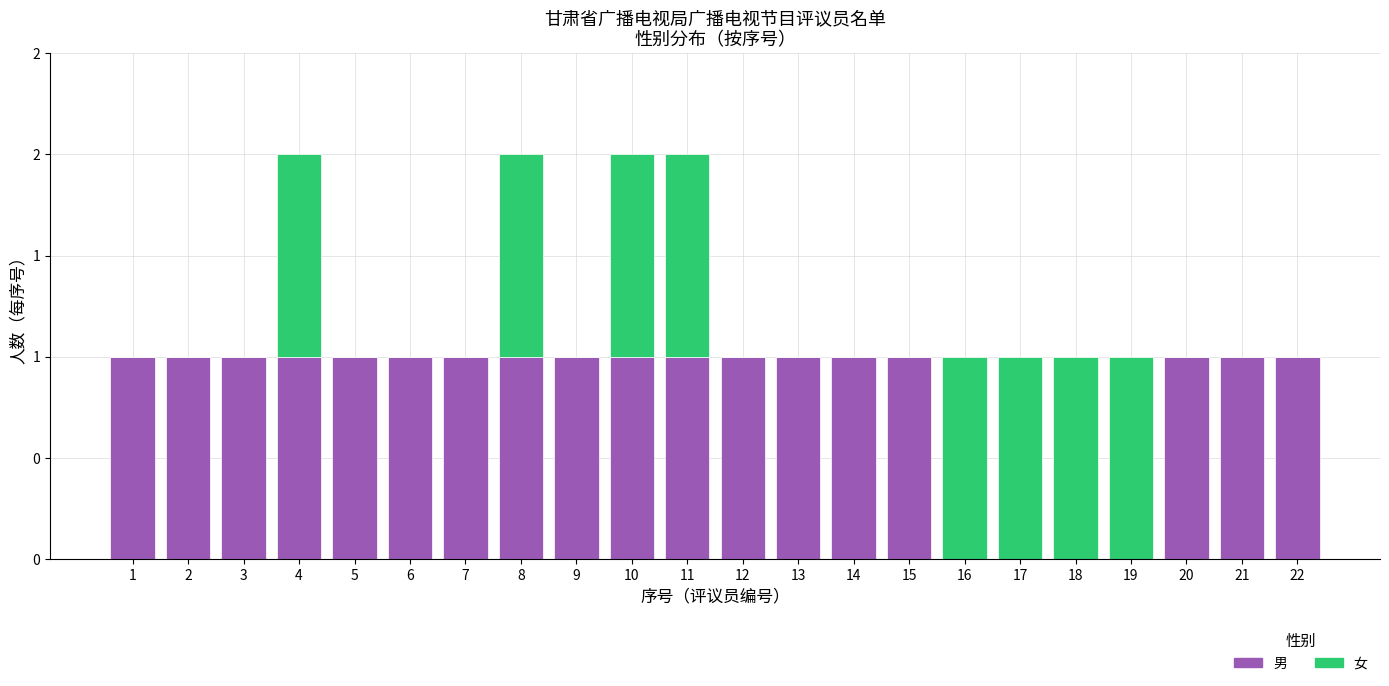

What are all the series names shown in the legend?

男, 女